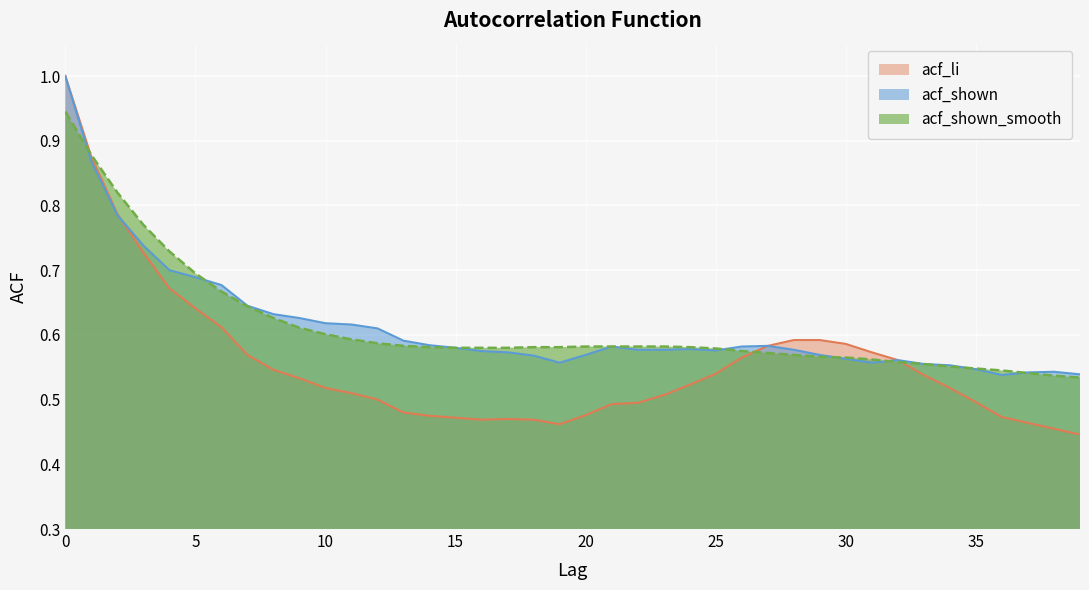

Which series has the largest range (max minus min)?

acf_li